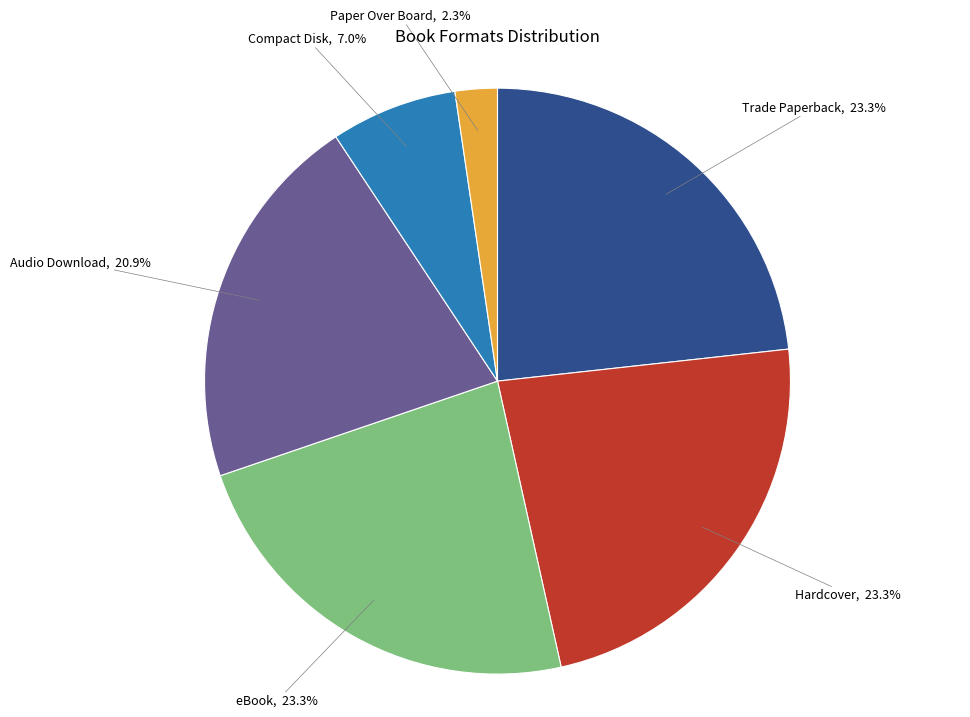

The Audio Download slice represents 30% of the pie. True or false?

False